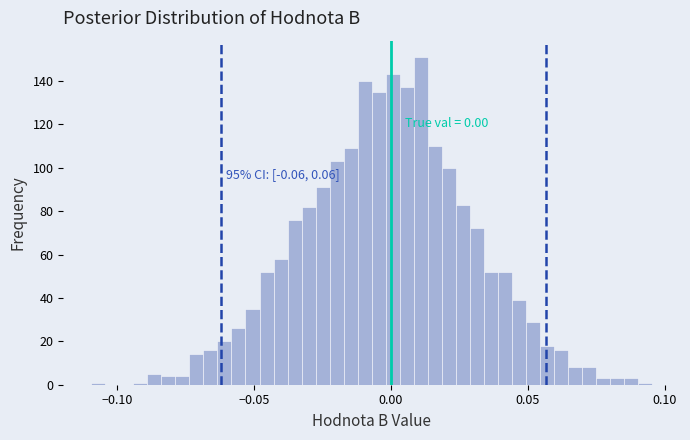

Read against the x-axis, roughly where is the centre of the tallest bar?

0.010